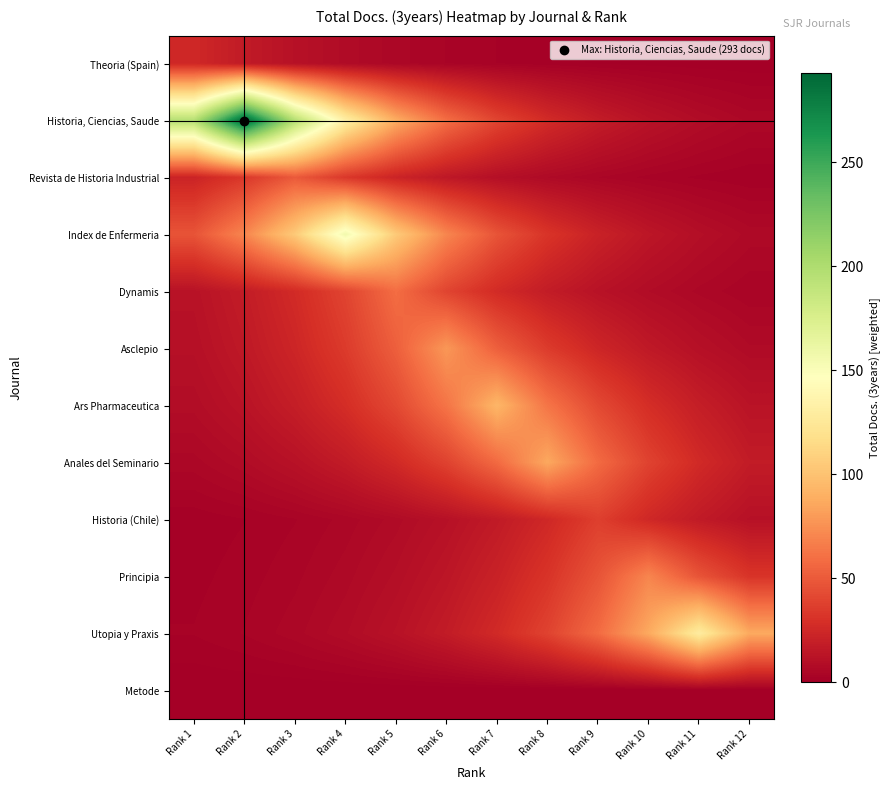

Between Rank 9 and Rank 8, which is larger?

Rank 8